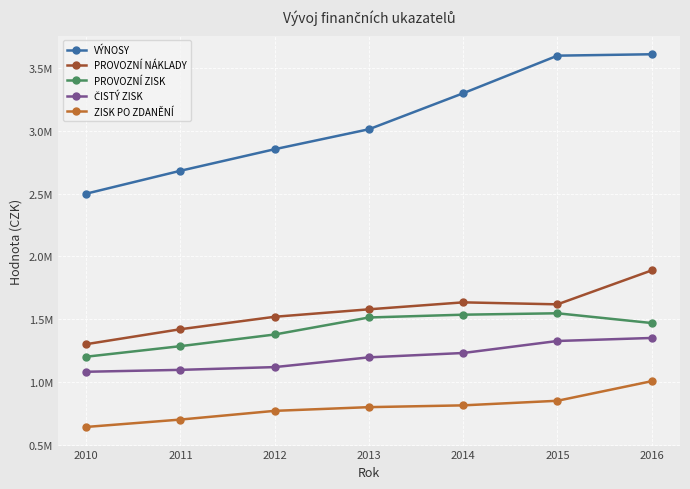

Is the value of PROVOZNÍ ZISK at 2010 greater than the value of ZISK PO ZDANĚNÍ at 2012?

Yes